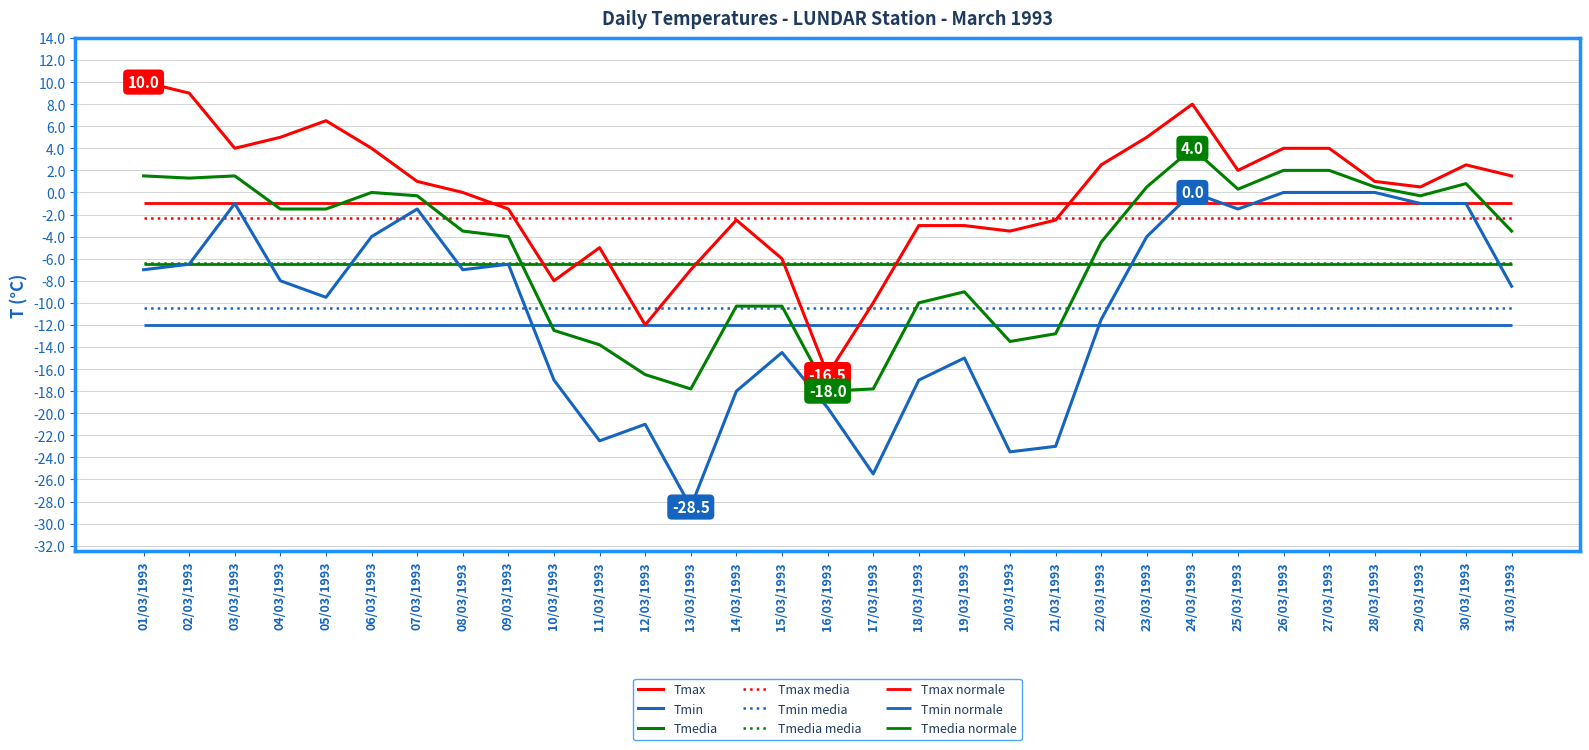

Which label corresponds to the largest value in the chart?

01/03/1993